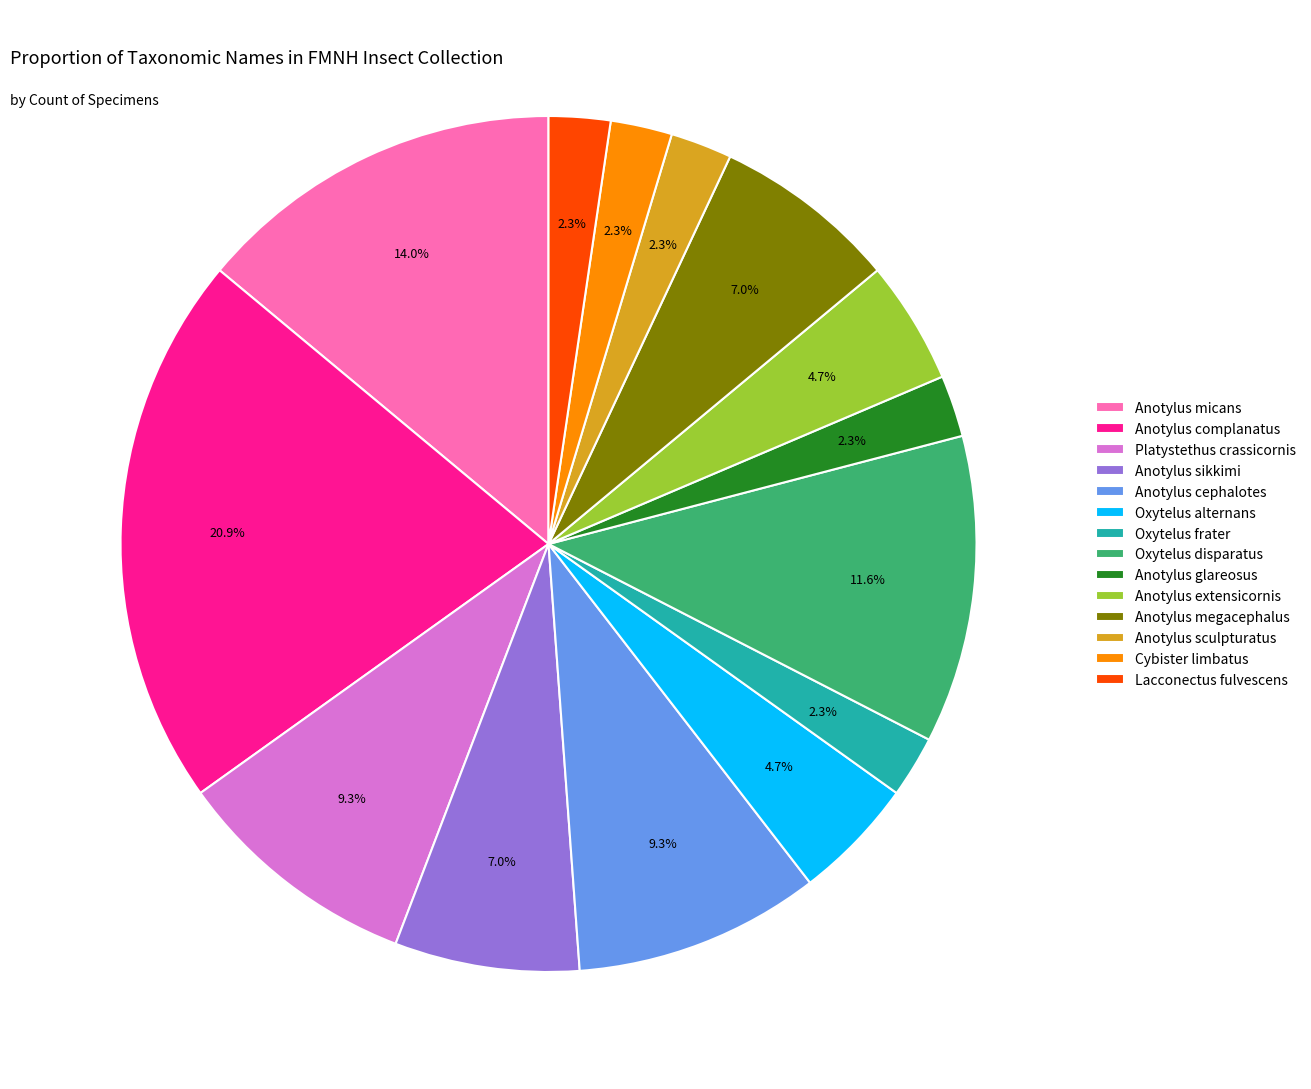

Do Lacconectus fulvescens and Platystethus crassicornis together represent more than half of the pie?

No